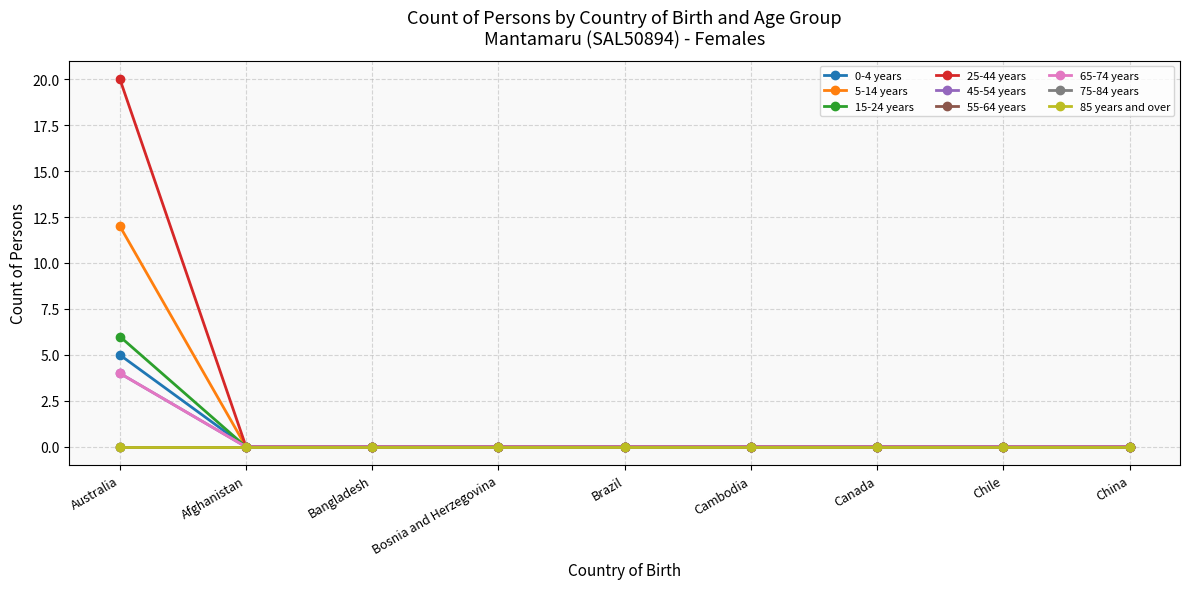

Is this an area chart (filled region under the line)?

No